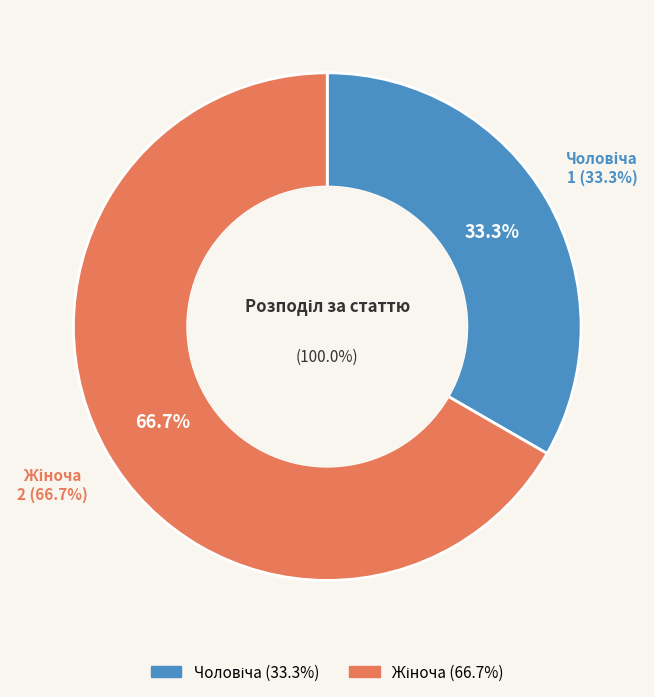

What is the total percentage of Жіноча and Чоловіча?

100.0%